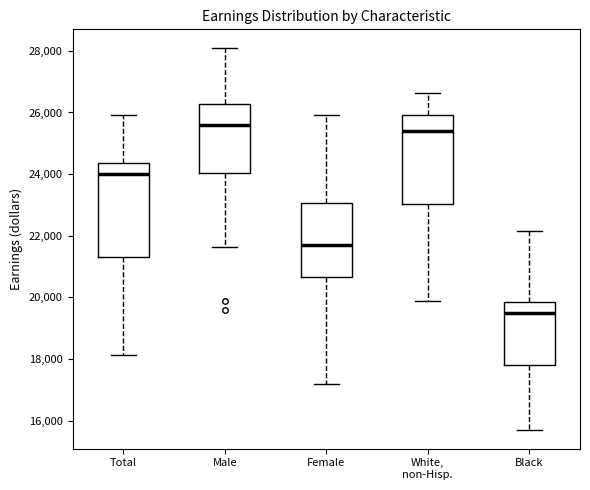

Reading left to right, transcribe this box plot: for each box, give where its median line is, the range the box spans, and where its two whiskers end, as read against the y-axis. The values are not printed on the chart, so give them approximately, as read against the axis.

Total: median 24000, box 21400 to 24400, whiskers 18200 to 26000
Male: median 25600, box 24000 to 26200, whiskers 21600 to 28000
Female: median 21800, box 20600 to 23000, whiskers 17200 to 26000
White, non-Hisp.: median 25400, box 23000 to 26000, whiskers 19800 to 26600
Black: median 19600, box 17800 to 19800, whiskers 15800 to 22200